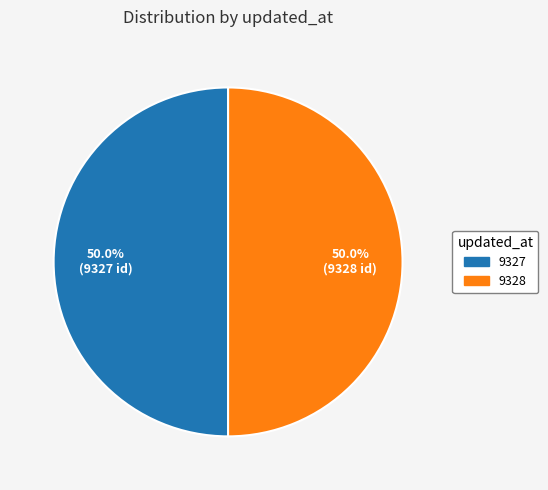

What is the total percentage of 9328 and 9327?

100.0%